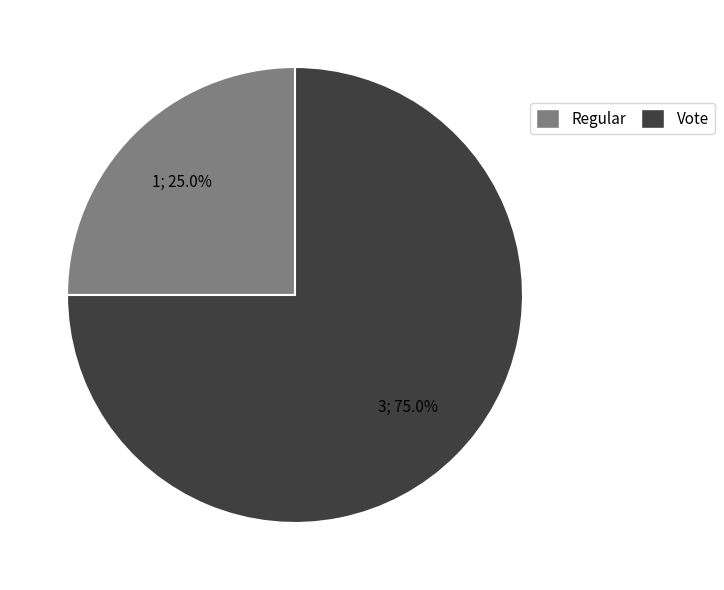

Approximately how many times larger is the value at Regular compared to Vote?

0.3